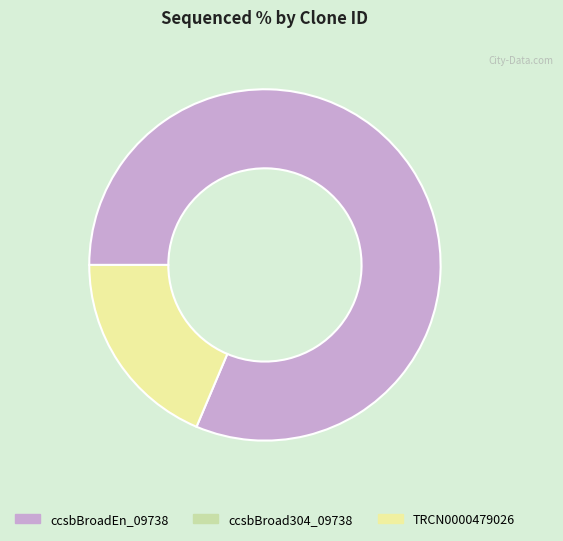

Does any single category account for the majority?

Yes